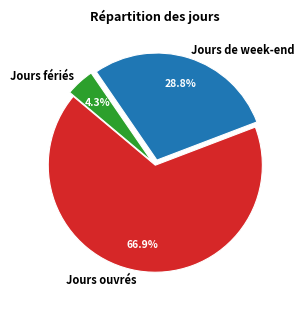

Does Jours ouvrés represent more than half of the total?

Yes